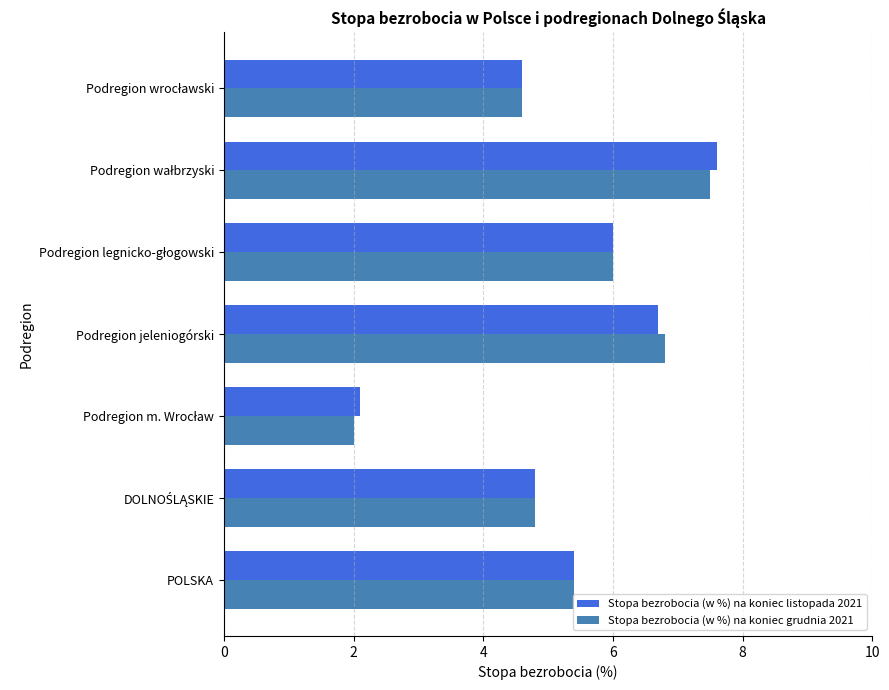

What is the difference between the maximum and second lowest values in the Stopa bezrobocia (w %) na koniec listopada 2021 series?

3.0